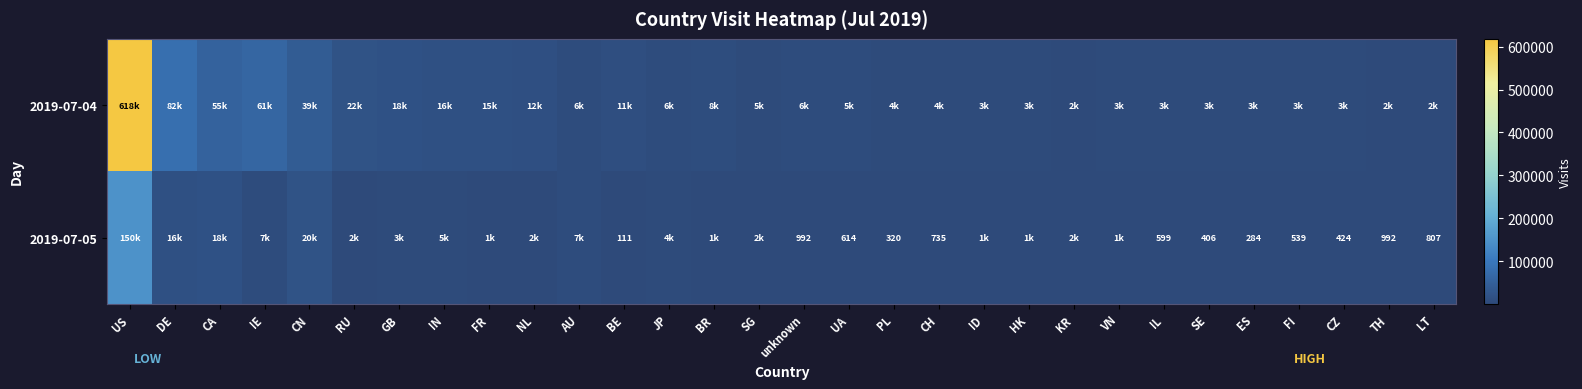

The 2019-07-05 series shows 544 at unknown. True or false?

False